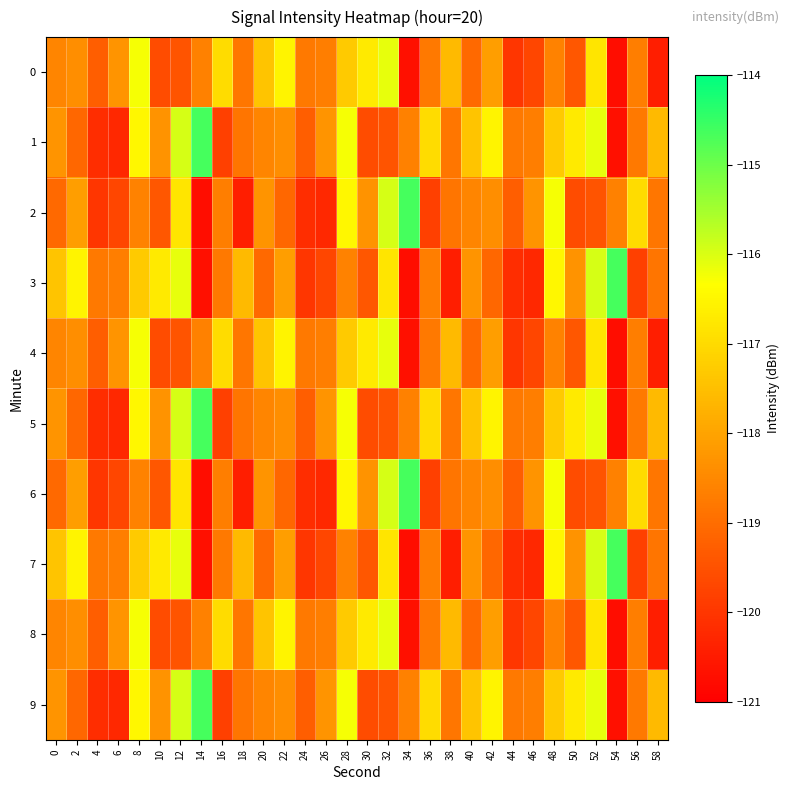

Reading right to left, transcribe all the data shown in this chart.

0: 58=-120.4	56=-118.7	54=-120.7	52=-116.8	50=-119.4	48=-118.6	46=-119.7	44=-120.0	42=-118.1	40=-119.1	38=-117.6	36=-118.8	34=-120.7	32=-116.1	30=-116.7	28=-117.3	26=-118.7	24=-118.8	22=-116.5	20=-117.4	18=-118.8	16=-117.0	14=-118.6	12=-119.5	10=-119.6	8=-116.3	6=-118.3	4=-119.3	2=-118.4	0=-118.6
1: 58=-117.6	56=-118.8	54=-120.7	52=-116.1	50=-116.7	48=-117.3	46=-118.7	44=-118.8	42=-116.5	40=-117.4	38=-118.8	36=-117.0	34=-118.6	32=-119.5	30=-119.6	28=-116.3	26=-118.3	24=-119.3	22=-118.4	20=-118.6	18=-118.9	16=-119.8	14=-114.6	12=-116.0	10=-118.3	8=-116.5	6=-120.2	4=-120.2	2=-119.1	0=-118.3
2: 58=-118.8	56=-117.0	54=-118.6	52=-119.5	50=-119.6	48=-116.3	46=-118.3	44=-119.3	42=-118.4	40=-118.6	38=-118.9	36=-119.8	34=-114.6	32=-116.0	30=-118.3	28=-116.5	26=-120.2	24=-120.2	22=-119.1	20=-118.3	18=-120.4	16=-118.7	14=-120.7	12=-116.8	10=-119.4	8=-118.6	6=-119.7	4=-120.0	2=-118.1	0=-119.1
3: 58=-118.9	56=-119.8	54=-114.6	52=-116.0	50=-118.3	48=-116.5	46=-120.2	44=-120.2	42=-119.1	40=-118.3	38=-120.4	36=-118.7	34=-120.7	32=-116.8	30=-119.4	28=-118.6	26=-119.7	24=-120.0	22=-118.1	20=-119.1	18=-117.6	16=-118.8	14=-120.7	12=-116.1	10=-116.7	8=-117.3	6=-118.7	4=-118.8	2=-116.5	0=-117.4
4: 58=-120.4	56=-118.7	54=-120.7	52=-116.8	50=-119.4	48=-118.6	46=-119.7	44=-120.0	42=-118.1	40=-119.1	38=-117.6	36=-118.8	34=-120.7	32=-116.1	30=-116.7	28=-117.3	26=-118.7	24=-118.8	22=-116.5	20=-117.4	18=-118.8	16=-117.0	14=-118.6	12=-119.5	10=-119.6	8=-116.3	6=-118.3	4=-119.3	2=-118.4	0=-118.6
5: 58=-117.6	56=-118.8	54=-120.7	52=-116.1	50=-116.7	48=-117.3	46=-118.7	44=-118.8	42=-116.5	40=-117.4	38=-118.8	36=-117.0	34=-118.6	32=-119.5	30=-119.6	28=-116.3	26=-118.3	24=-119.3	22=-118.4	20=-118.6	18=-118.9	16=-119.8	14=-114.6	12=-116.0	10=-118.3	8=-116.5	6=-120.2	4=-120.2	2=-119.1	0=-118.3
6: 58=-118.8	56=-117.0	54=-118.6	52=-119.5	50=-119.6	48=-116.3	46=-118.3	44=-119.3	42=-118.4	40=-118.6	38=-118.9	36=-119.8	34=-114.6	32=-116.0	30=-118.3	28=-116.5	26=-120.2	24=-120.2	22=-119.1	20=-118.3	18=-120.4	16=-118.7	14=-120.7	12=-116.8	10=-119.4	8=-118.6	6=-119.7	4=-120.0	2=-118.1	0=-119.1
7: 58=-118.9	56=-119.8	54=-114.6	52=-116.0	50=-118.3	48=-116.5	46=-120.2	44=-120.2	42=-119.1	40=-118.3	38=-120.4	36=-118.7	34=-120.7	32=-116.8	30=-119.4	28=-118.6	26=-119.7	24=-120.0	22=-118.1	20=-119.1	18=-117.6	16=-118.8	14=-120.7	12=-116.1	10=-116.7	8=-117.3	6=-118.7	4=-118.8	2=-116.5	0=-117.4
8: 58=-120.4	56=-118.7	54=-120.7	52=-116.8	50=-119.4	48=-118.6	46=-119.7	44=-120.0	42=-118.1	40=-119.1	38=-117.6	36=-118.8	34=-120.7	32=-116.1	30=-116.7	28=-117.3	26=-118.7	24=-118.8	22=-116.5	20=-117.4	18=-118.8	16=-117.0	14=-118.6	12=-119.5	10=-119.6	8=-116.3	6=-118.3	4=-119.3	2=-118.4	0=-118.6
9: 58=-117.6	56=-118.8	54=-120.7	52=-116.1	50=-116.7	48=-117.3	46=-118.7	44=-118.8	42=-116.5	40=-117.4	38=-118.8	36=-117.0	34=-118.6	32=-119.5	30=-119.6	28=-116.3	26=-118.3	24=-119.3	22=-118.4	20=-118.6	18=-118.9	16=-119.8	14=-114.6	12=-116.0	10=-118.3	8=-116.5	6=-120.2	4=-120.2	2=-119.1	0=-118.3